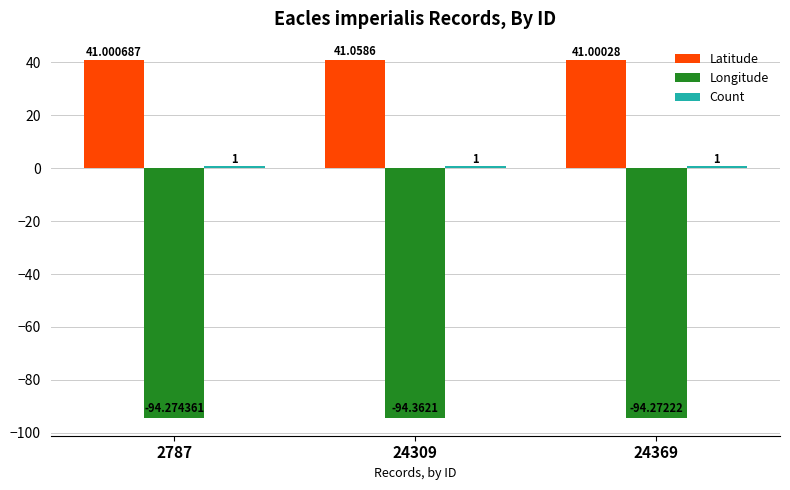

How many data points does each series have?

3